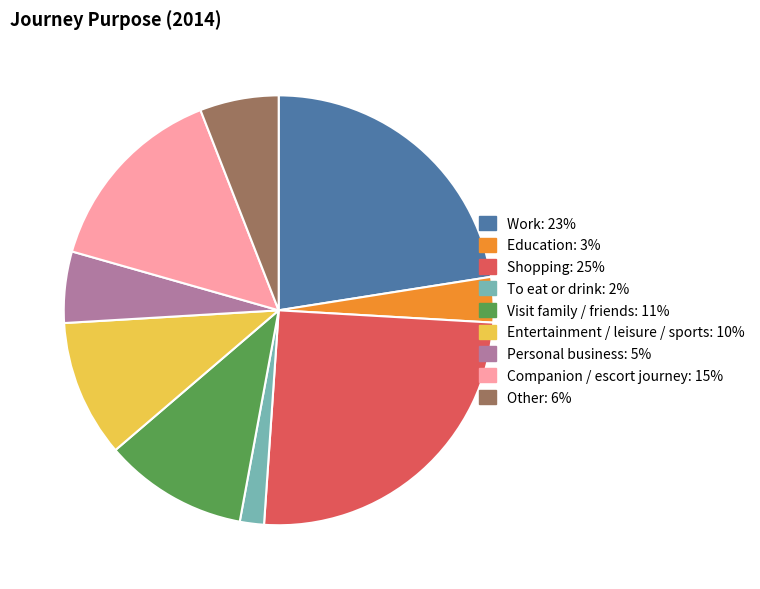

Which slice is the smallest?

To eat or drink